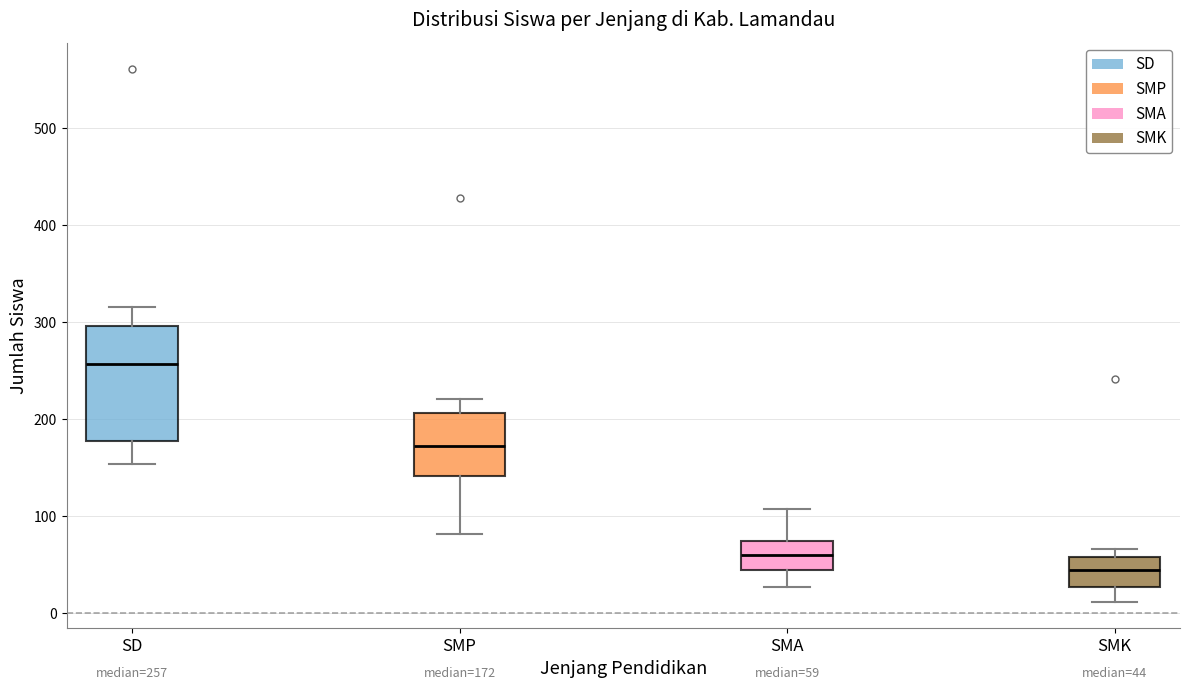

Which box has the lowest median line?

SMK